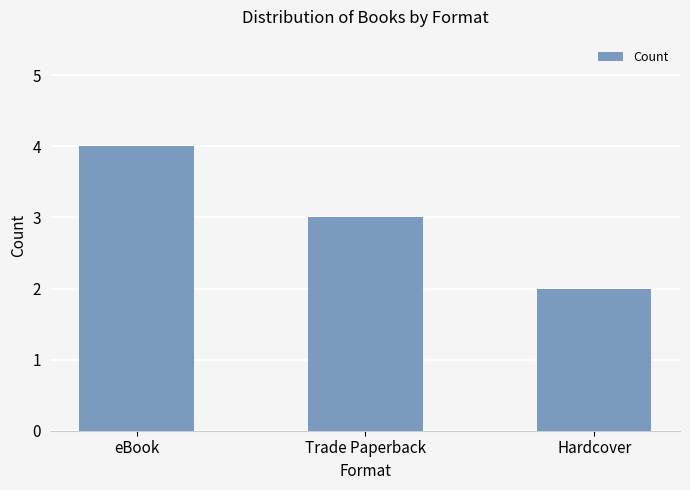

How many categories are shown in the chart?

3